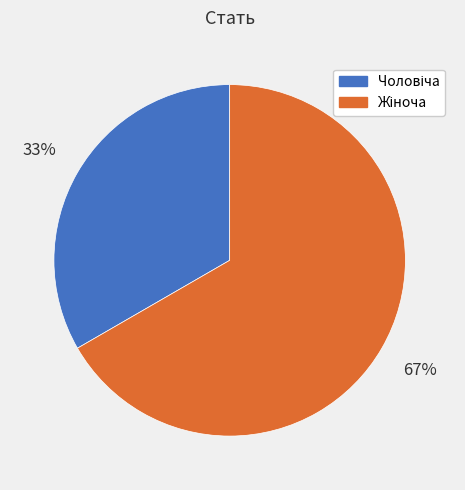

Is there a majority slice in this chart?

Yes